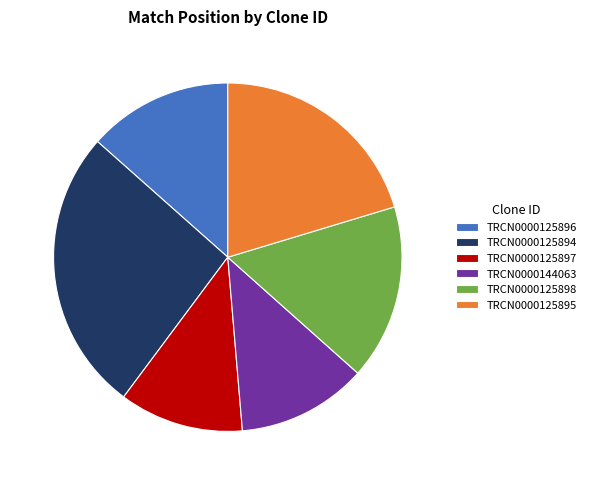

Rank the categories by value from highest to lowest.

TRCN0000125894, TRCN0000125895, TRCN0000125898, TRCN0000125896, TRCN0000144063, TRCN0000125897